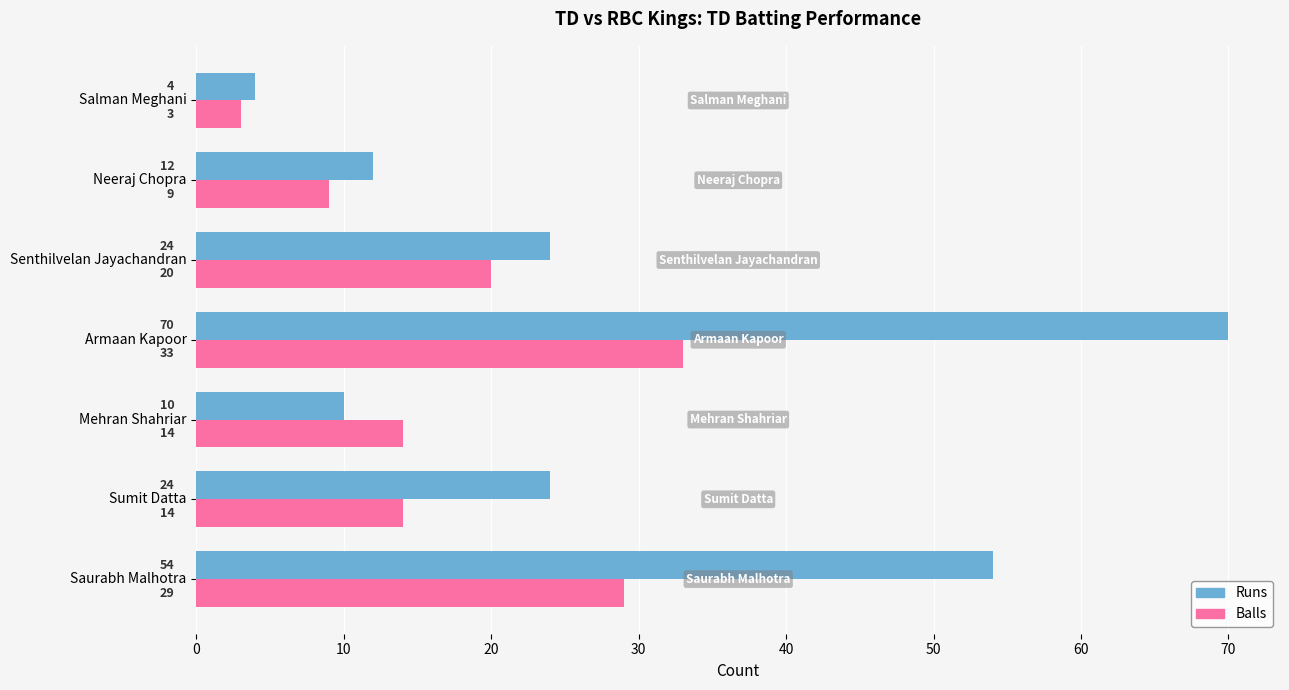

How many data points in Runs are less than 24?

3